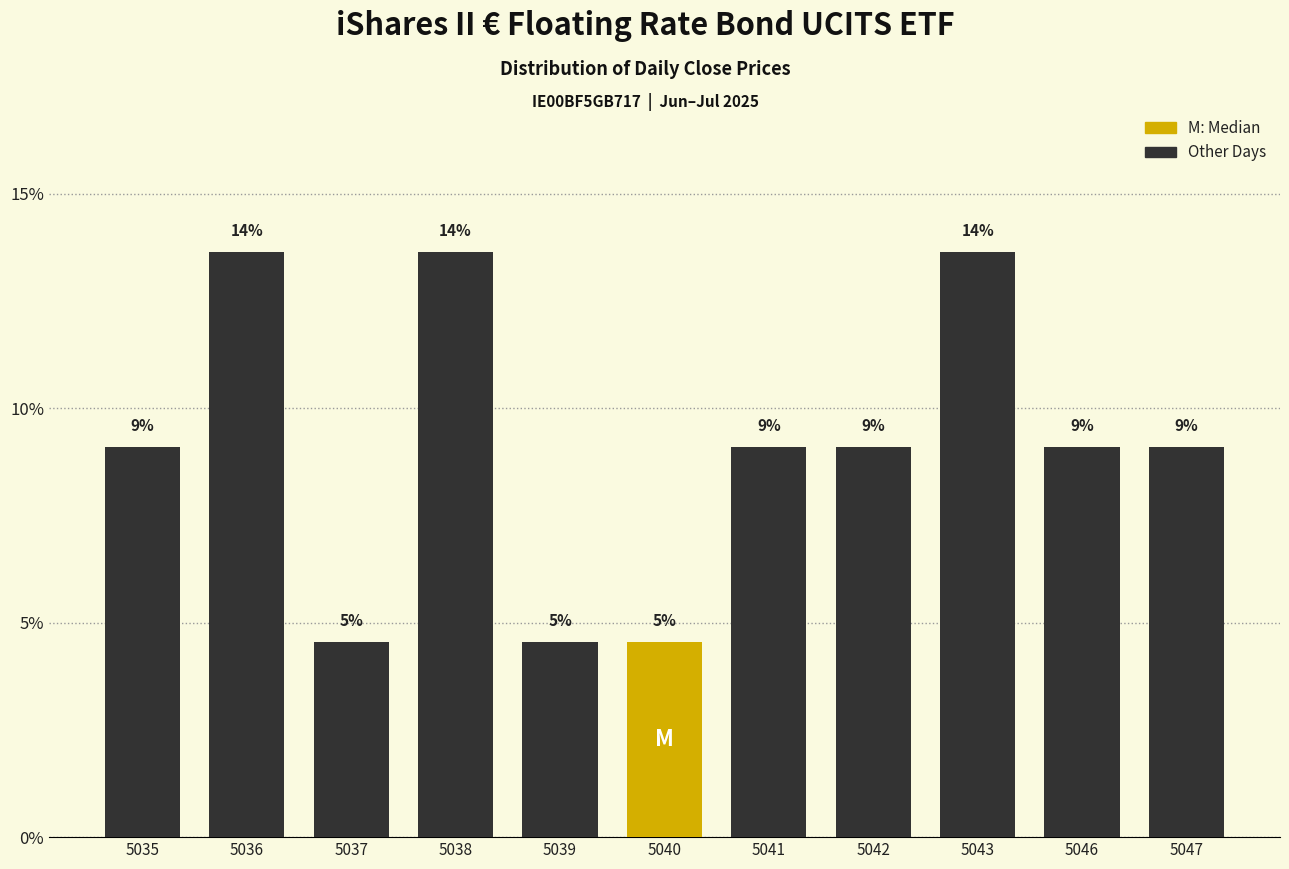

How many bars are there in total?

11